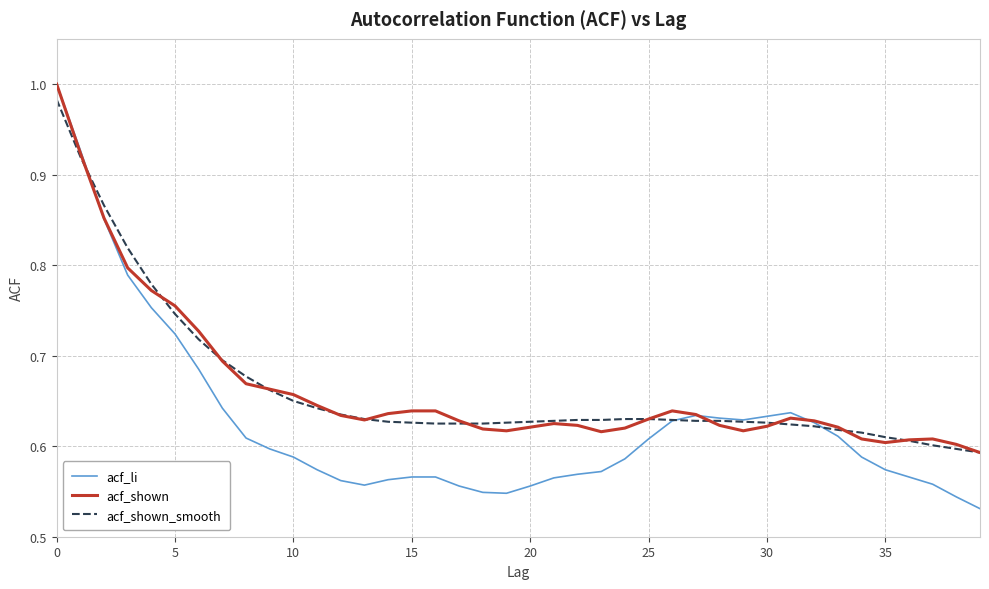

Which series has the largest range (max minus min)?

acf_li